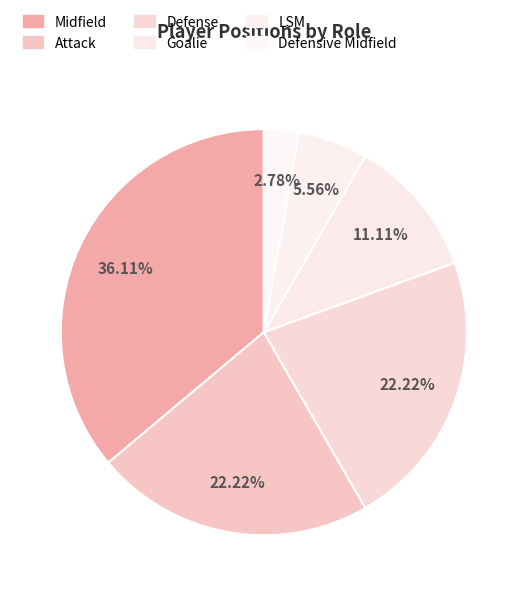

Which slice is the smallest?

Defensive Midfield